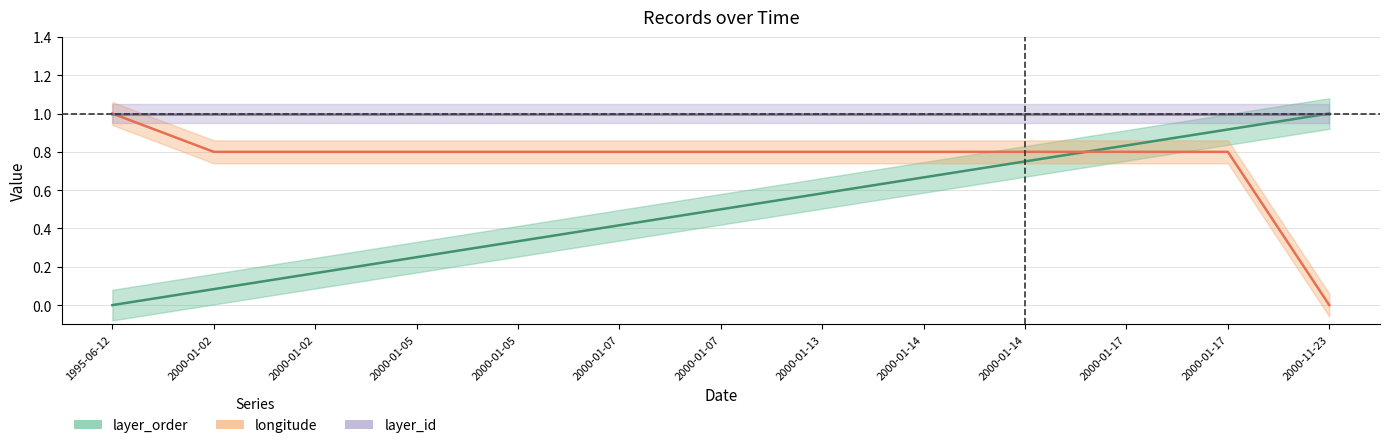

What is the label of the 11th point from the right?

2000-01-02